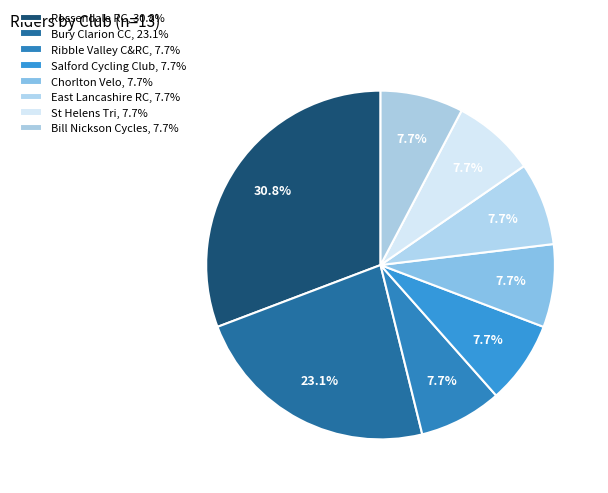

Count the number of slices in the pie.

8